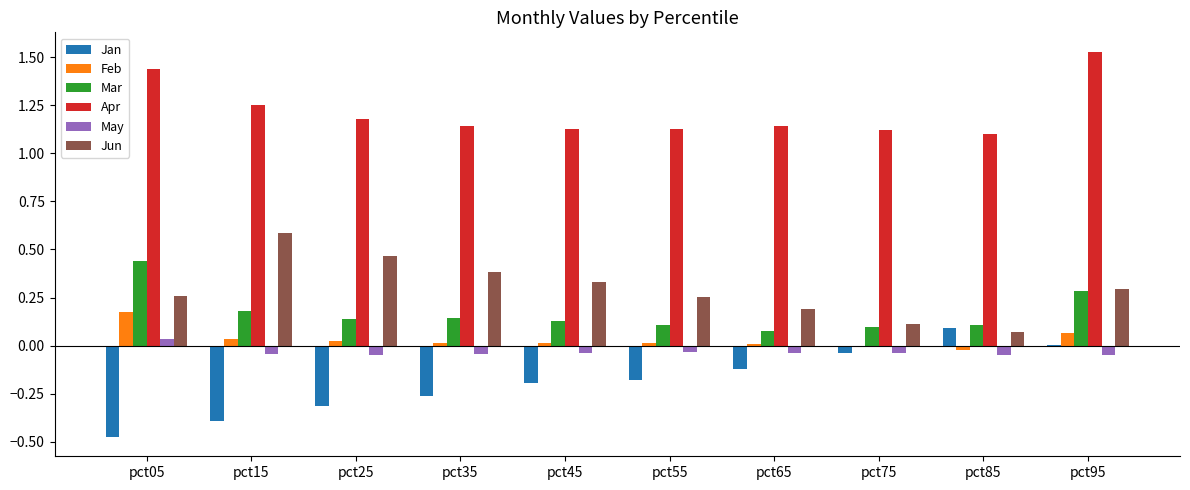

Is it true that Apr equals 1.1 at pct75?

True